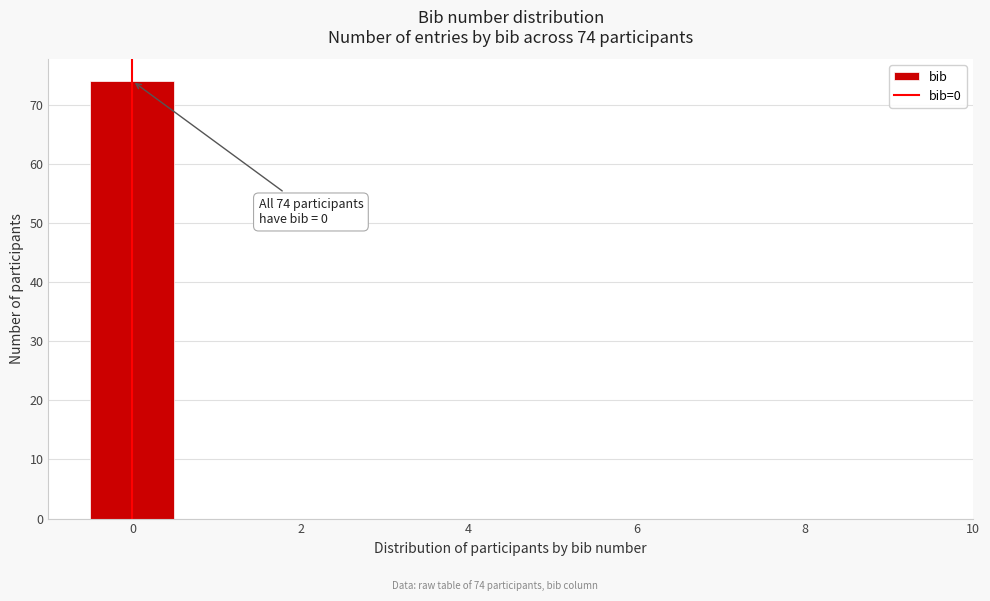

Which range on the x-axis has the tallest bar?

-0.5 to 0.5